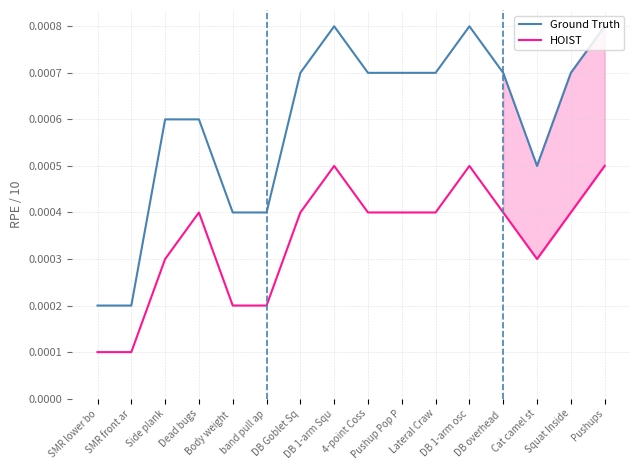

Reading left to right, extract all data points from this chart.

Ground Truth: SMR lower bo=0.0	SMR front ar=0.0	Side plank=0.0	Dead bugs=0.0	Body weight =0.0	band pull ap=0.0	DB Goblet Sq=0.0	DB 1-arm Squ=0.0	4-point Coss=0.0	Pushup Pop P=0.0	Lateral Craw=0.0	DB 1-arm osc=0.0	DB overhead =0.0	Cat camel st=0.0	Squat Inside=0.0	Pushups=0.0
HOIST: SMR lower bo=0.0	SMR front ar=0.0	Side plank=0.0	Dead bugs=0.0	Body weight =0.0	band pull ap=0.0	DB Goblet Sq=0.0	DB 1-arm Squ=0.0	4-point Coss=0.0	Pushup Pop P=0.0	Lateral Craw=0.0	DB 1-arm osc=0.0	DB overhead =0.0	Cat camel st=0.0	Squat Inside=0.0	Pushups=0.0